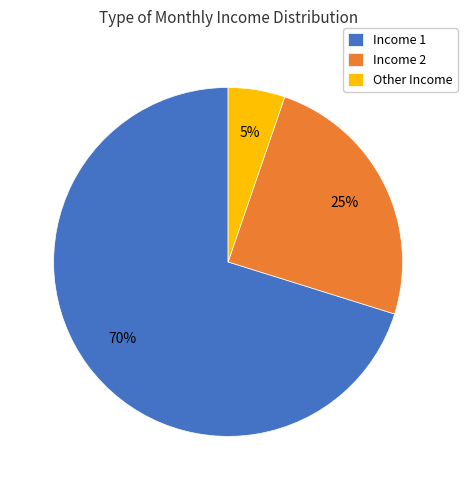

Combined, do Other Income and Income 2 account for over 50%?

No